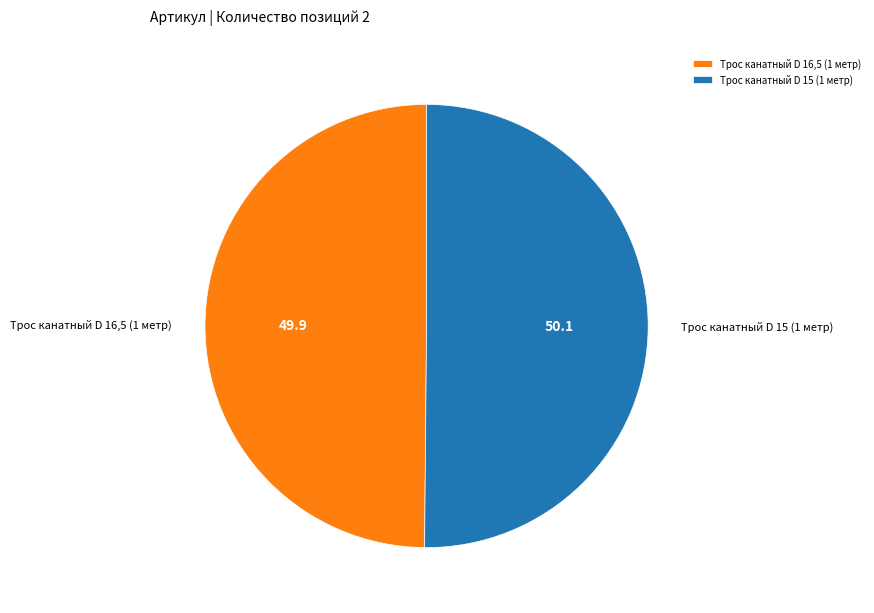

What is the ratio of the value at Трос канатный D 15 (1 метр) to the value at Трос канатный D 16,5 (1 метр)?

1.0